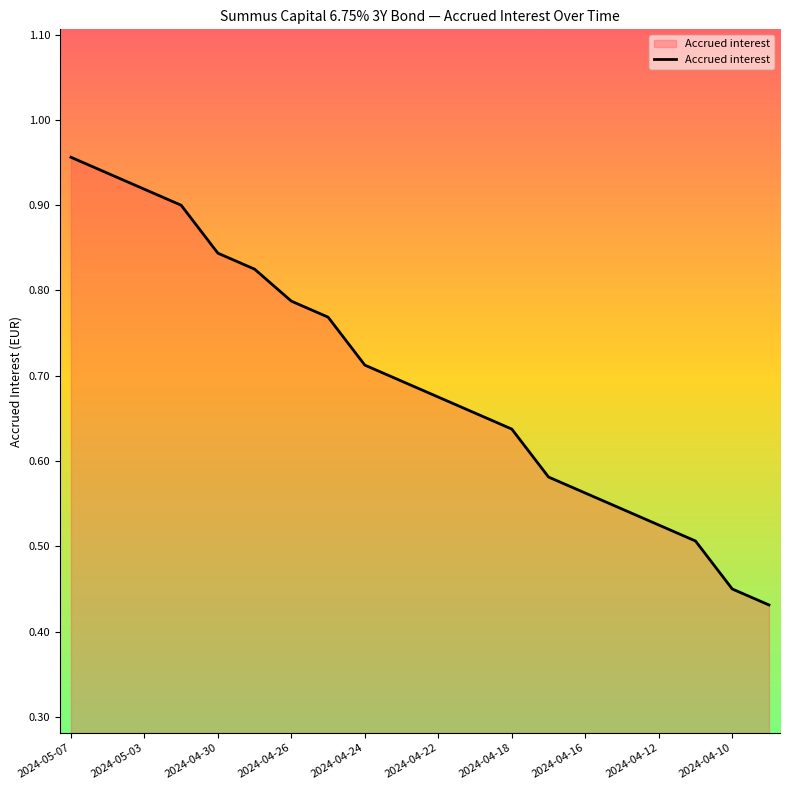

How many lines are shown in the chart?

1